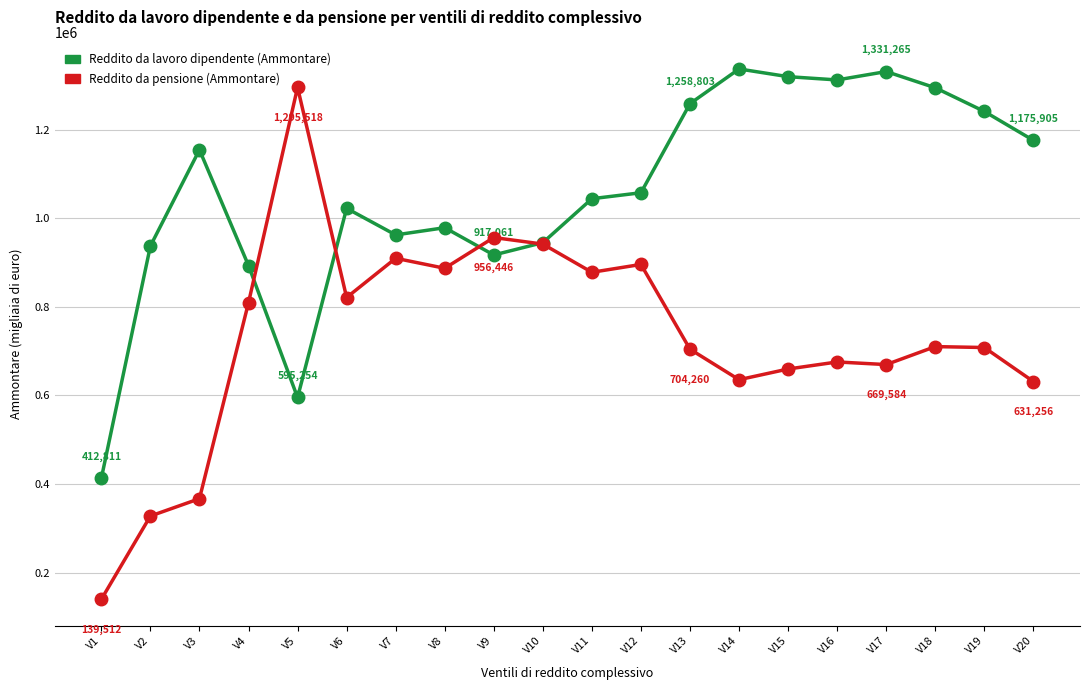

How many lines are shown in the chart?

2